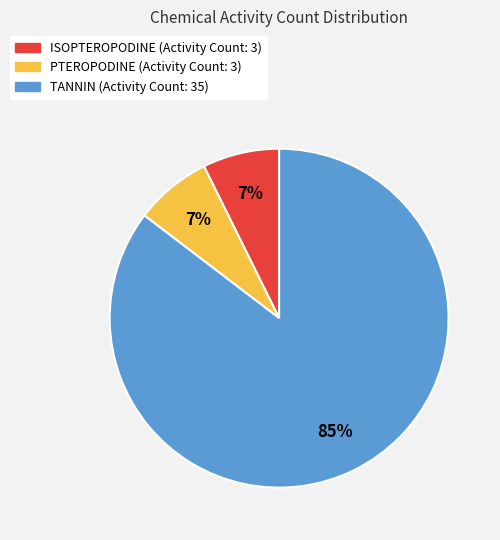

Combined, do TANNIN and PTEROPODINE account for over 50%?

Yes